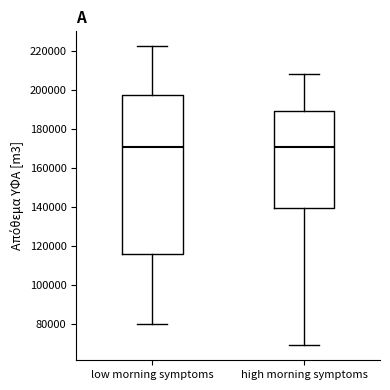

Reading left to right, read every box against the y-axis: the position of its median line, the range the box covers, and the ends of its whiskers. The values are not printed on the chart, so give them approximately, as read against the axis.

low morning symptoms: median 170000, box 116000 to 198000, whiskers 80000 to 222000
high morning symptoms: median 170000, box 140000 to 190000, whiskers 70000 to 208000